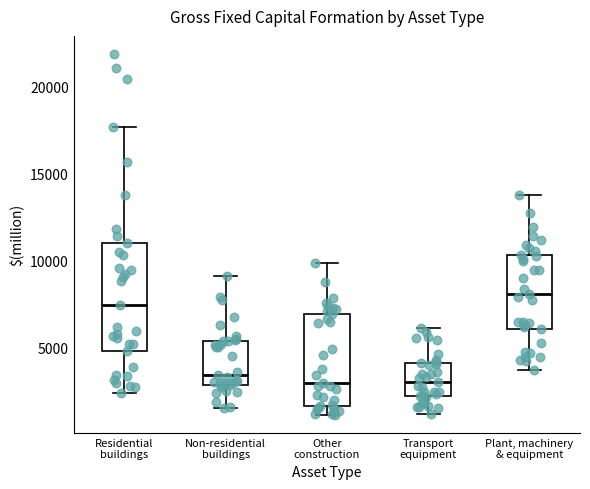

Where does the median line of the box for Other construction sit on the y-axis? The values are not printed on the chart, so give them approximately, as read against the axis.

3000